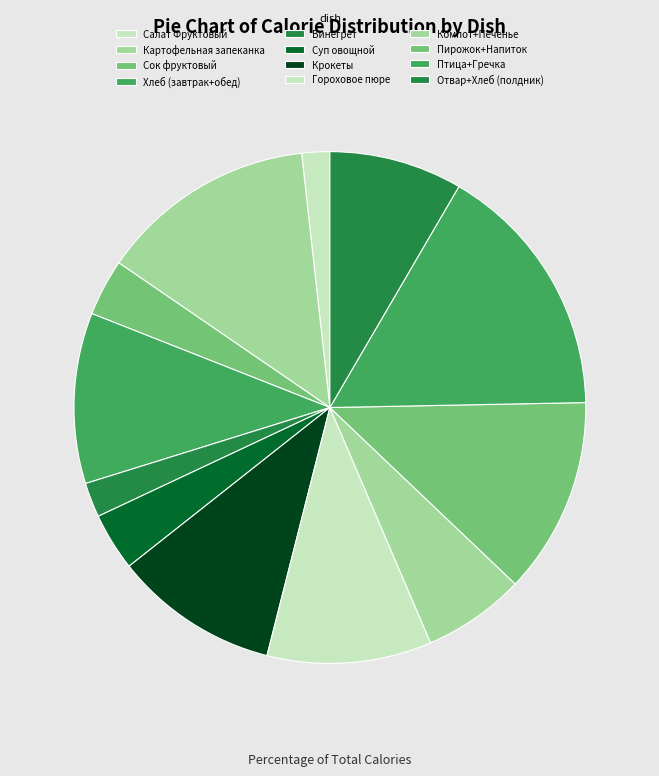

Count the number of slices in the pie.

12